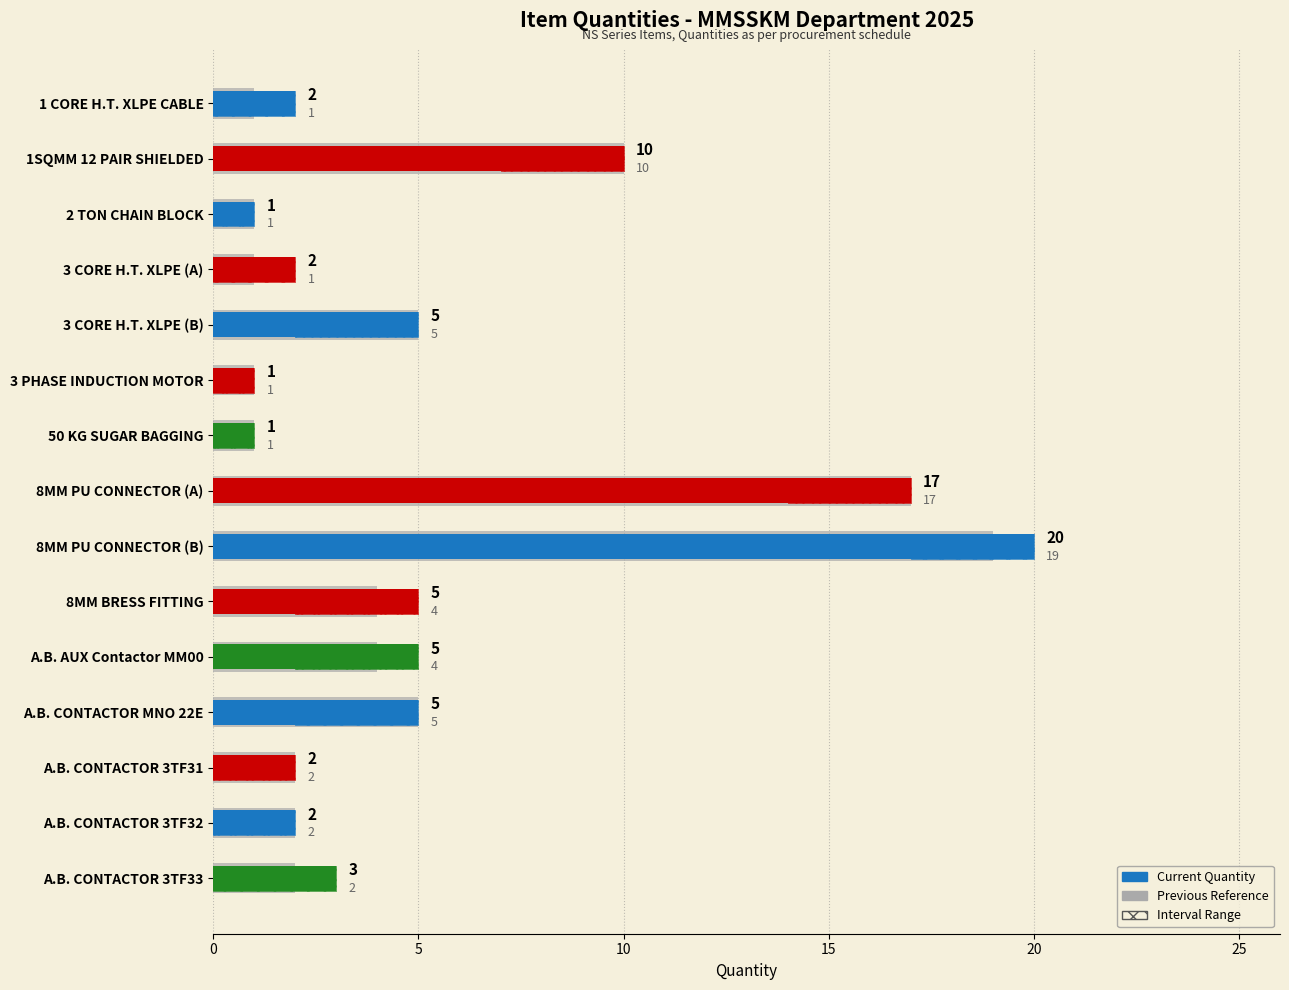

What is the average value of the Previous series?

5